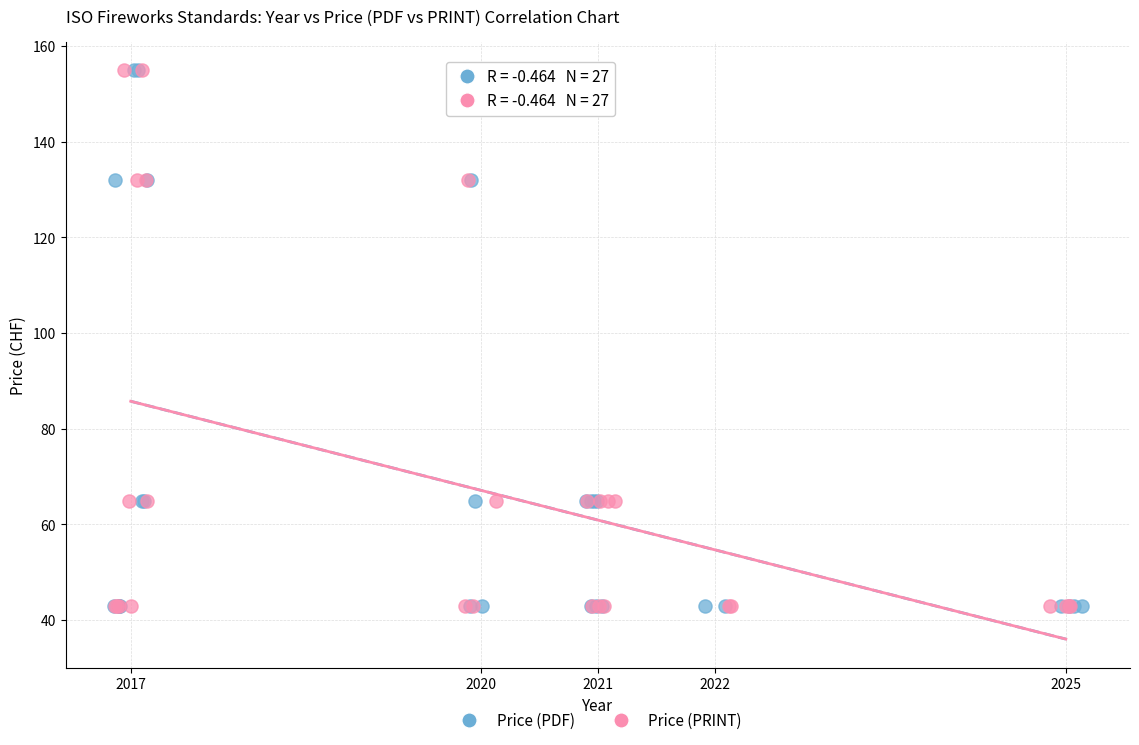

What are all the series names shown in the legend?

Price (PDF), Price (PRINT)